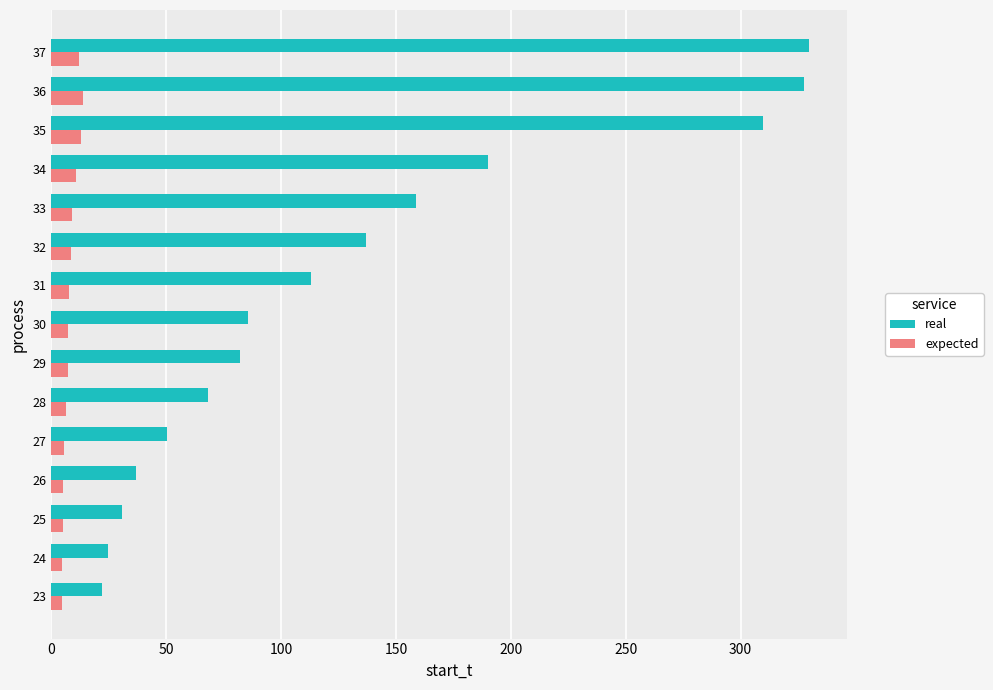

The real series shows 70.2 at 27. True or false?

False